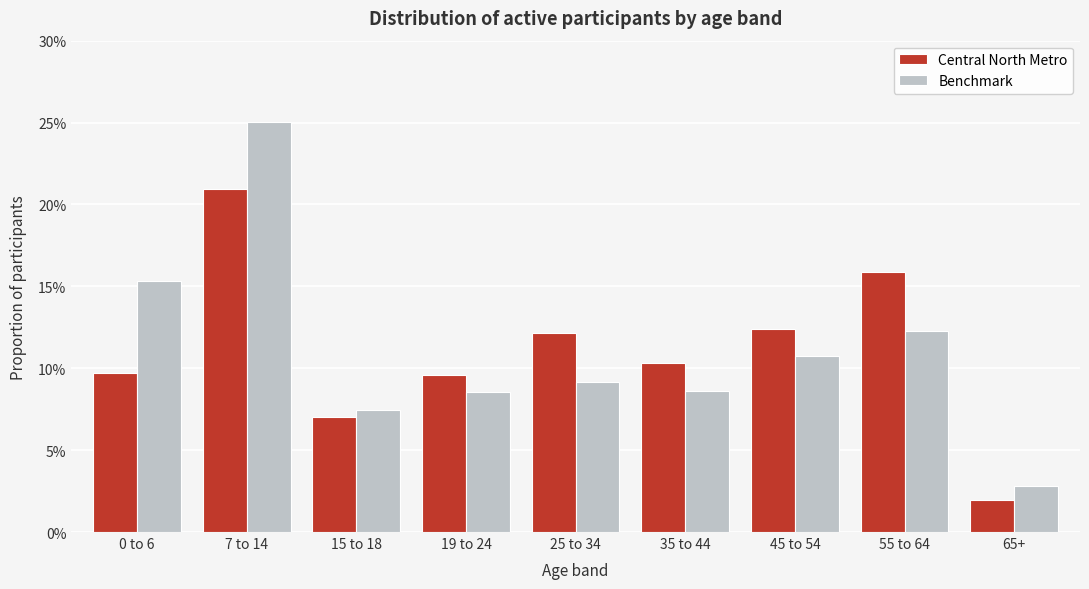

What are all the series names shown in the legend?

Central North Metro, Benchmark